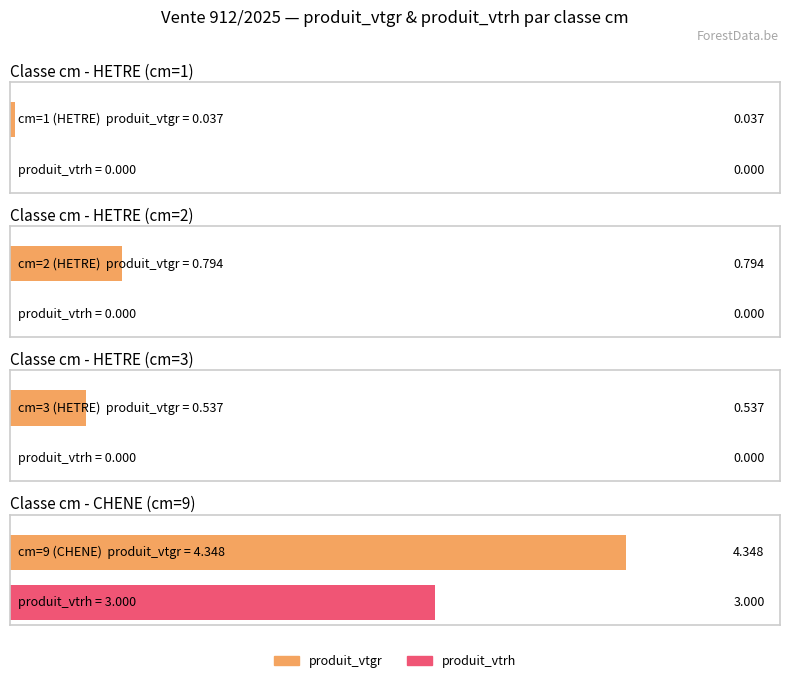

What is the label of the 1st bar from the left?

1